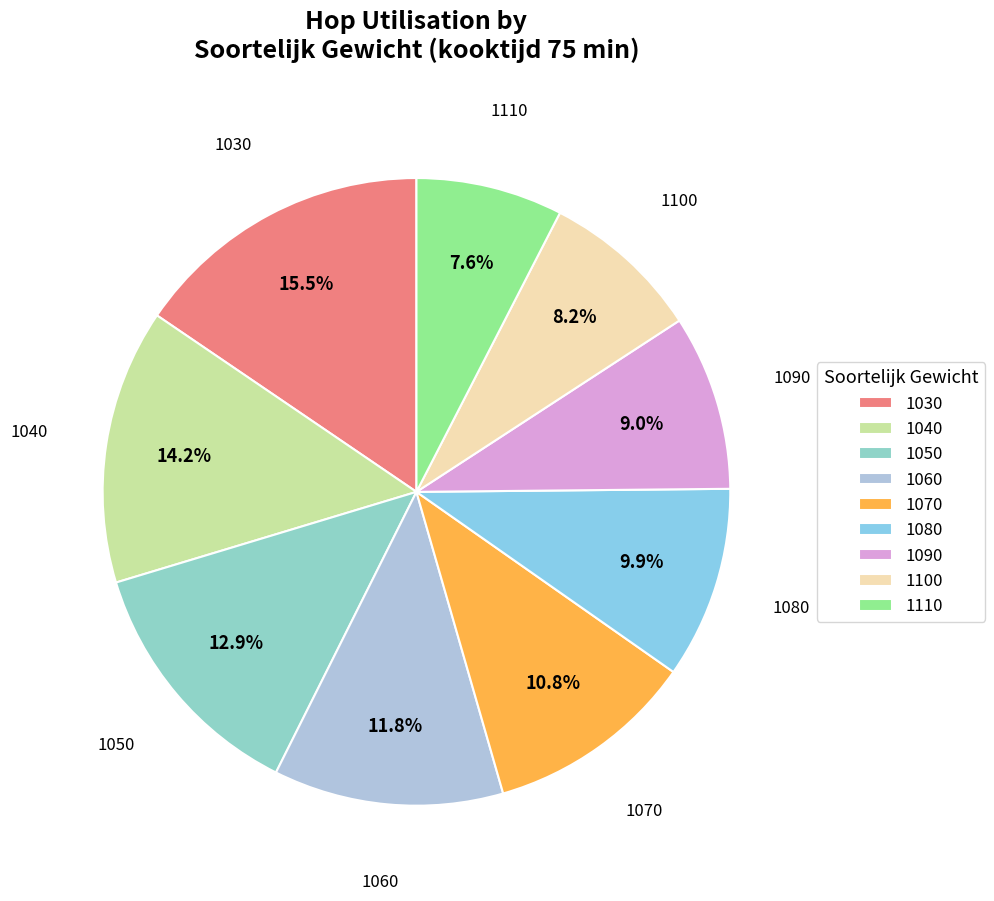

How many slices are in this pie chart?

9